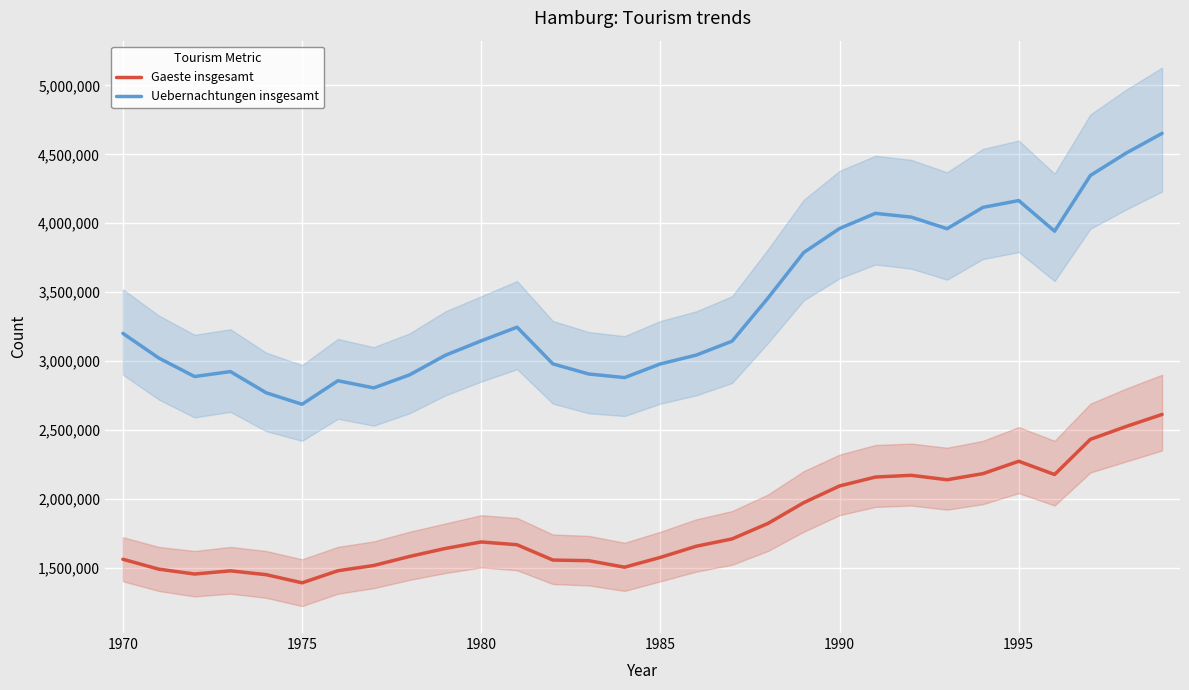

What is the difference between the maximum and minimum values in the Uebernachtungen insgesamt series?

1966906